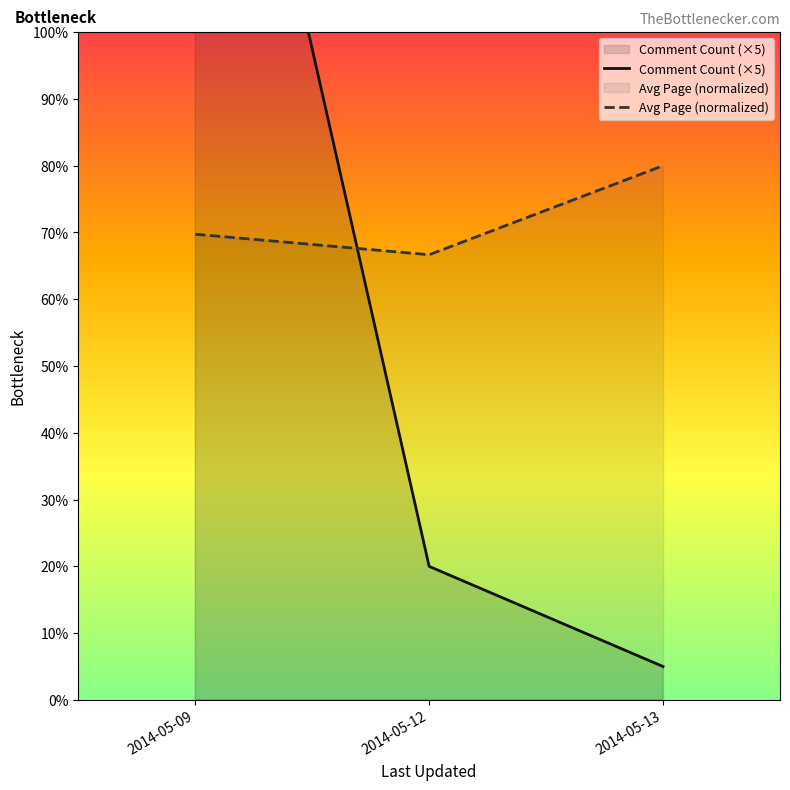

At how many categories does at least one series exceed 133?

1